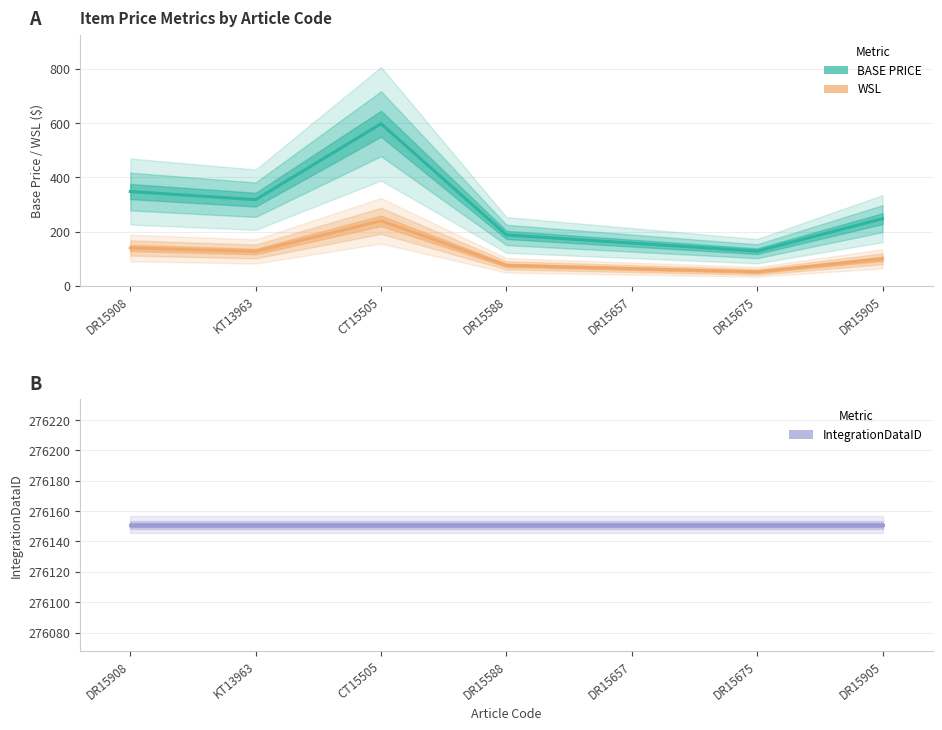

What is the highest value of the IntegrationDataID series?

276151